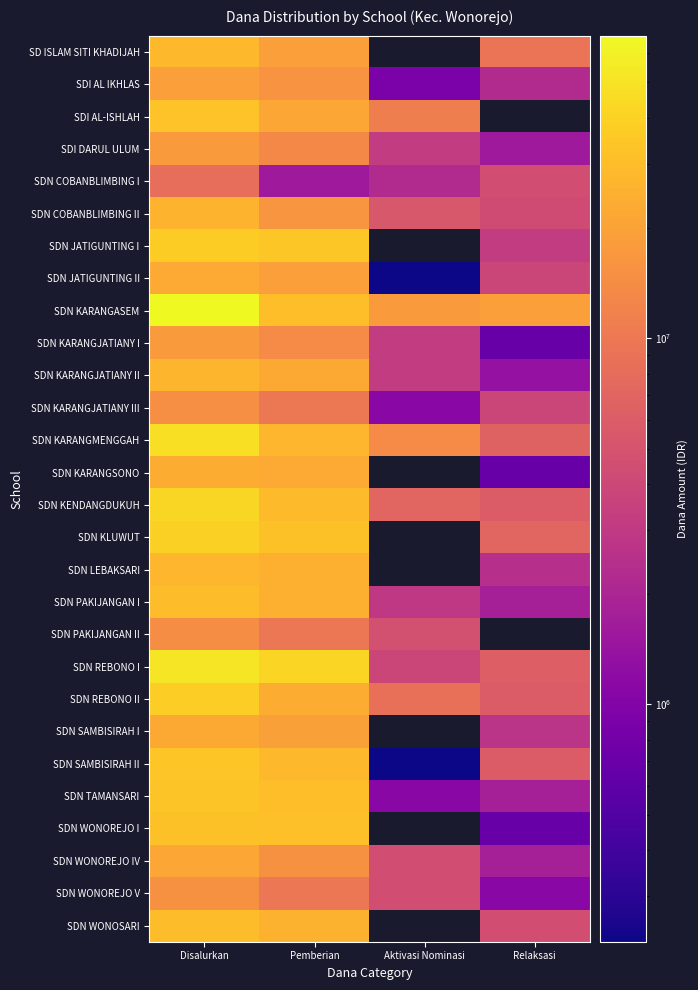

Which series changed the most between Disalurkan and Pemberian?

SDN KARANGASEM